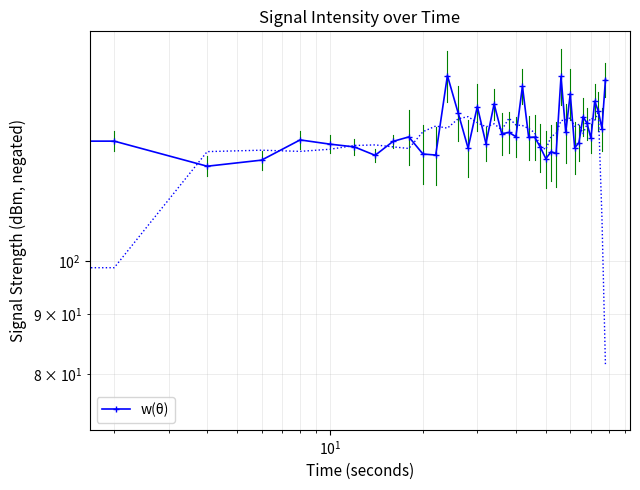

What is the difference between the maximum and minimum values?

23.6